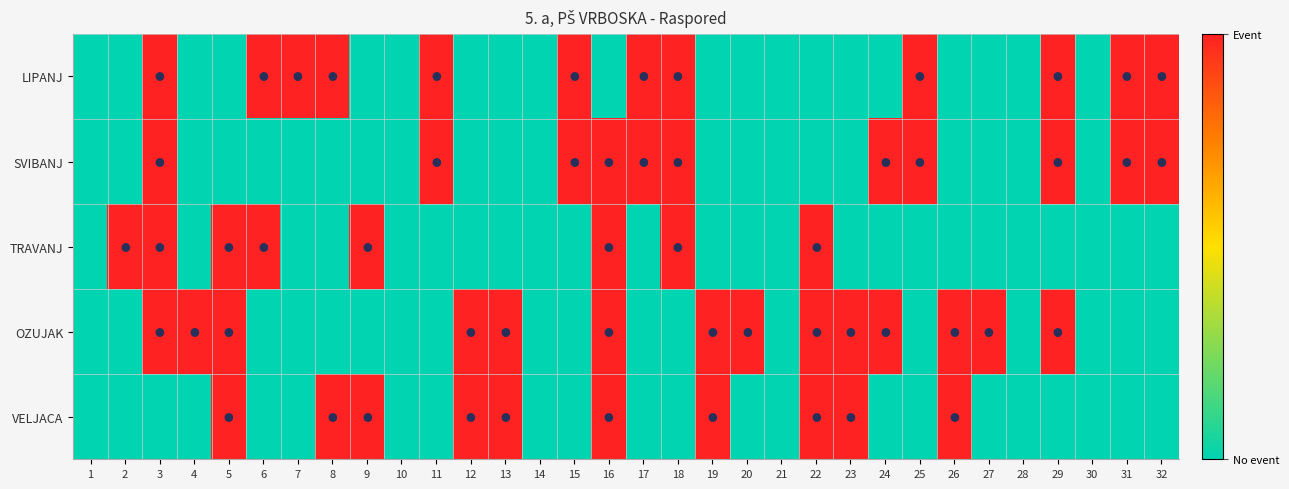

How many data points does each series have?

32